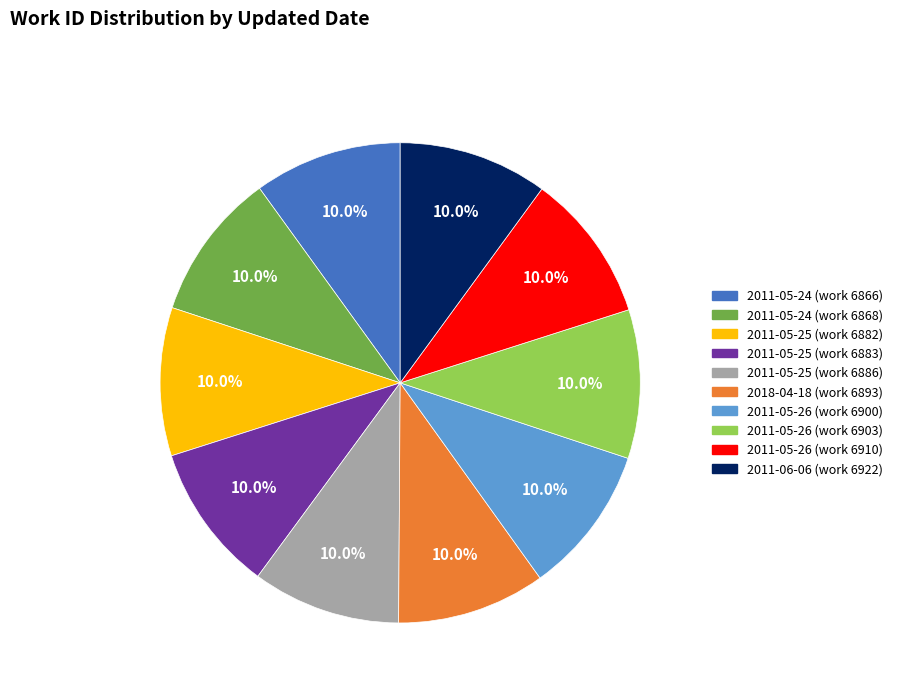

To the nearest percent, what is the average slice percentage?

10%